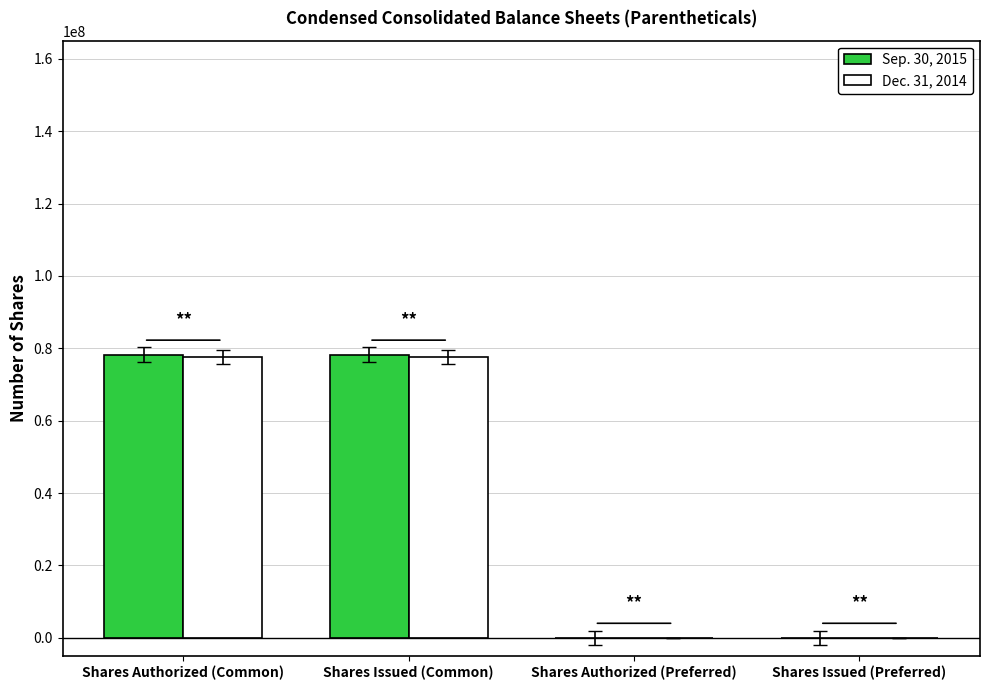

Is it true that Dec. 31, 2014 equals 77575617 at Shares Issued (Common)?

True